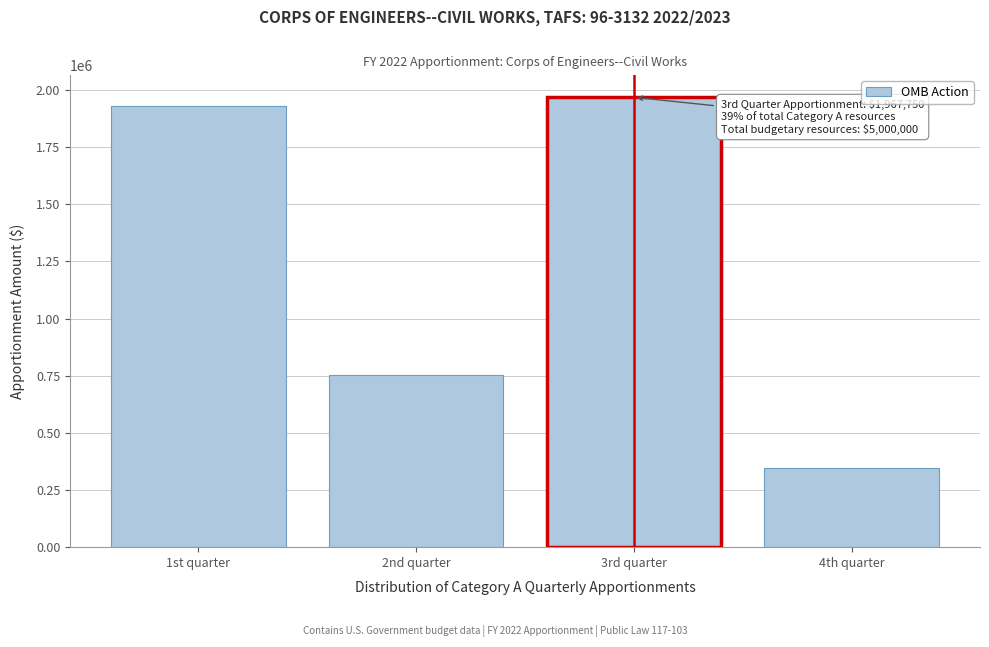

Reading left to right, extract all data points from this chart.

1st quarter=1931500	2nd quarter=753500	3rd quarter=1967750	4th quarter=347250